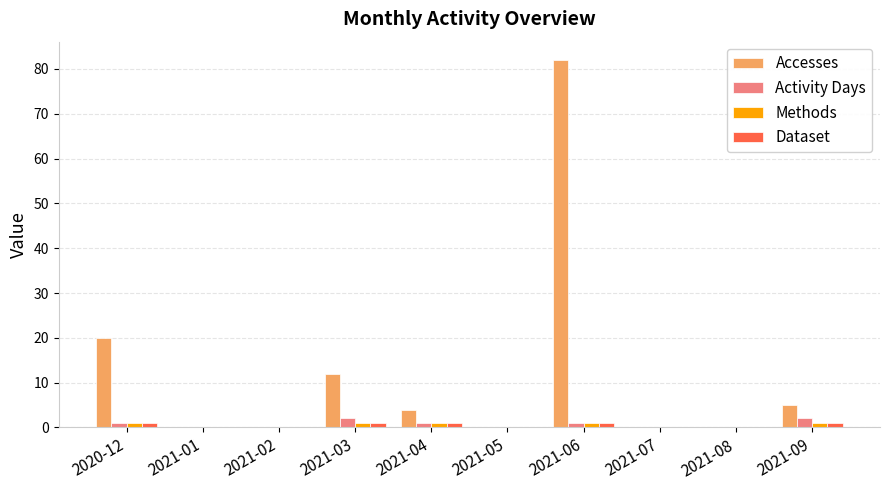

The value of Dataset at 2021-05 is 0. True or false?

True